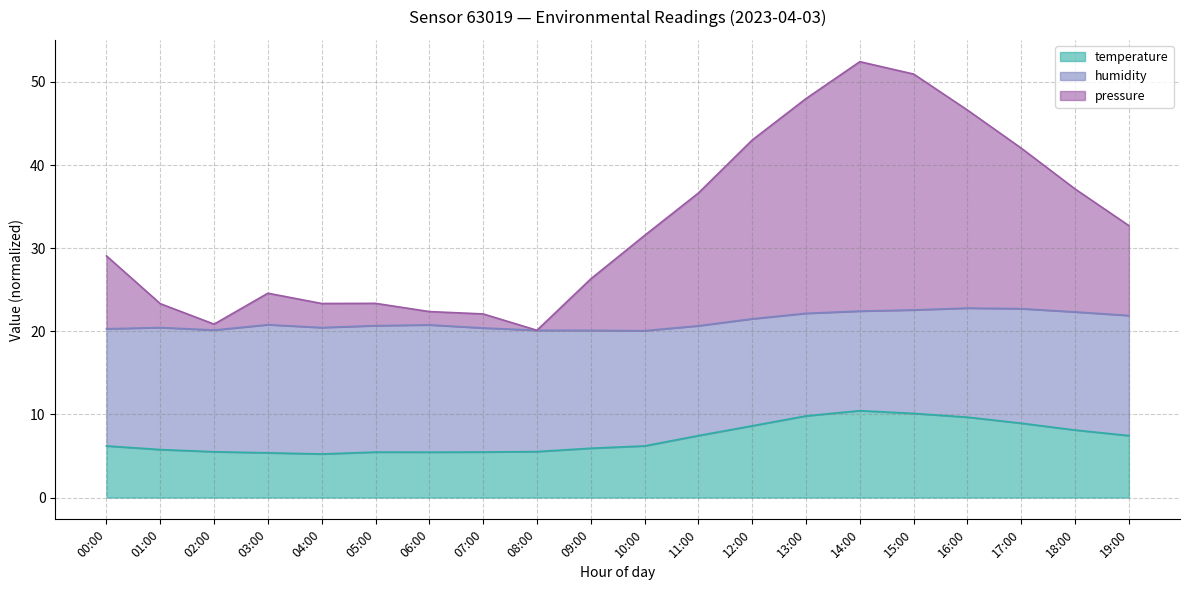

Rank the categories by temperature value from highest to lowest.

14:00, 15:00, 13:00, 16:00, 17:00, 12:00, 18:00, 11:00, 19:00, 00:00, 10:00, 09:00, 01:00, 08:00, 02:00, 07:00, 05:00, 06:00, 03:00, 04:00